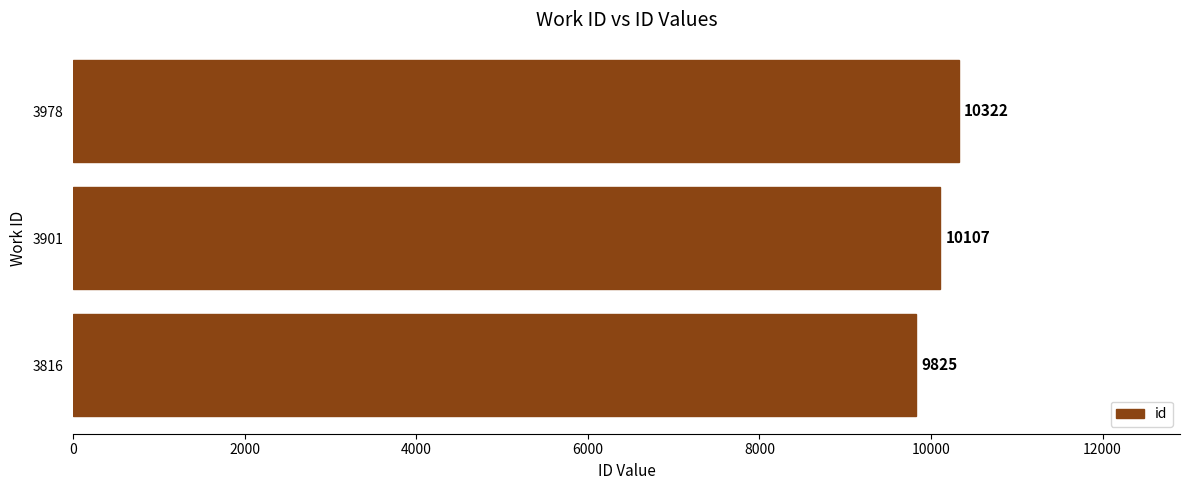

List the labels in order of value, smallest first.

3816, 3901, 3978